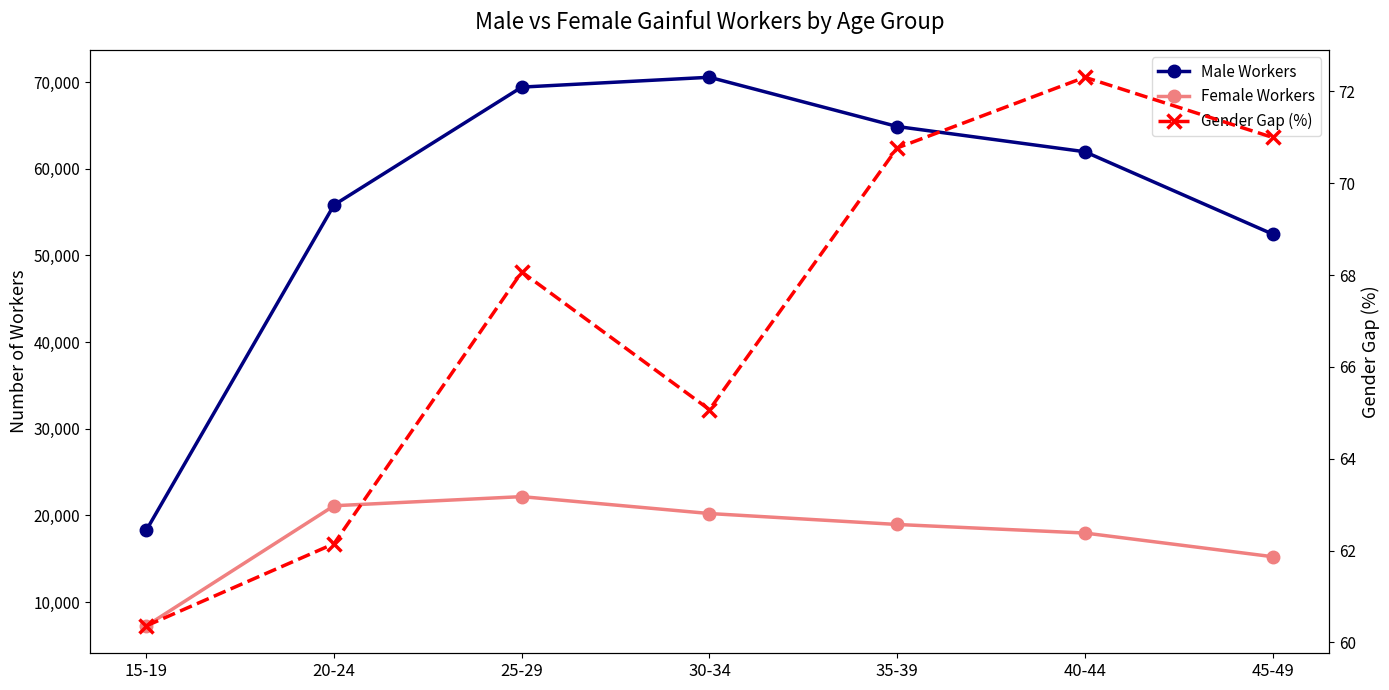

What is the difference between the Gender Gap (%) values at 45-49 and 15-19?

10.6